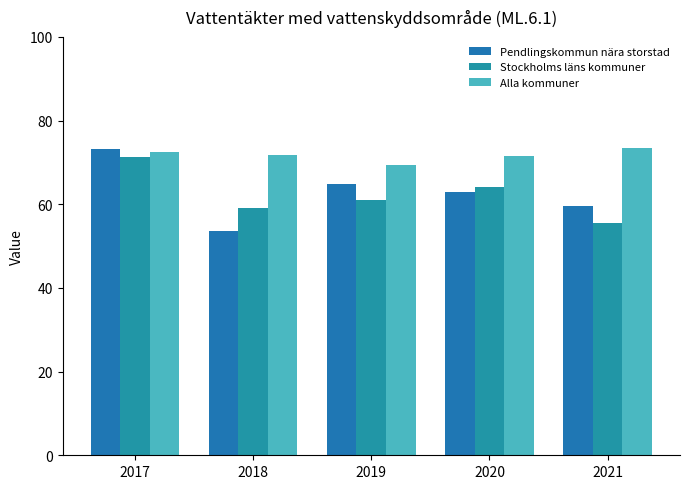

List the labels in order of Pendlingskommun nära storstad value, largest first.

2017, 2019, 2020, 2021, 2018